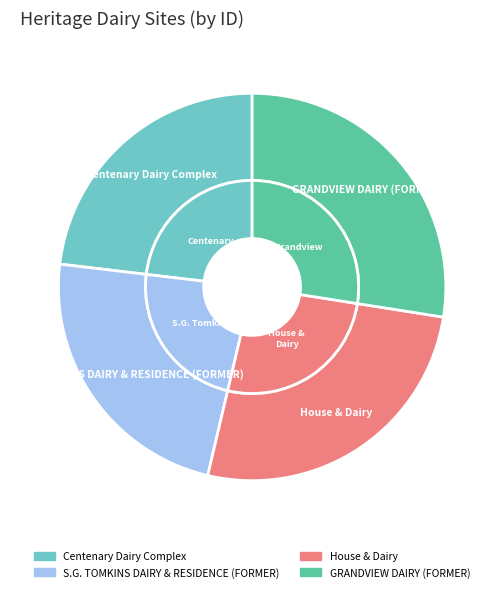

Which category has the smallest portion of the pie?

Centenary Dairy Complex